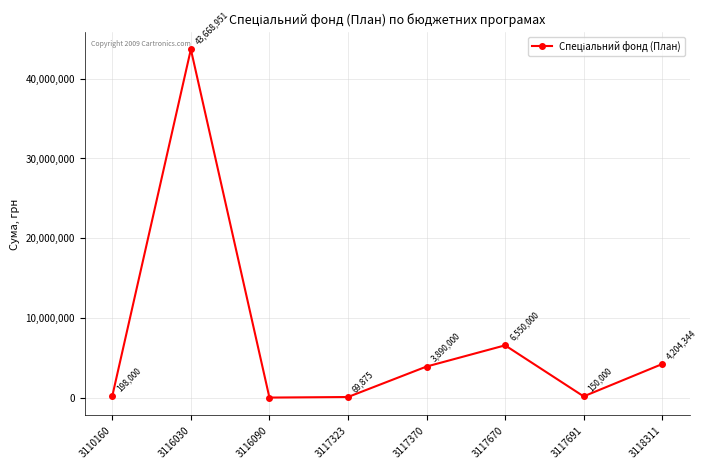

List the labels in order of value, largest first.

3116030, 3117670, 3118311, 3117370, 3110160, 3117691, 3117323, 3116090